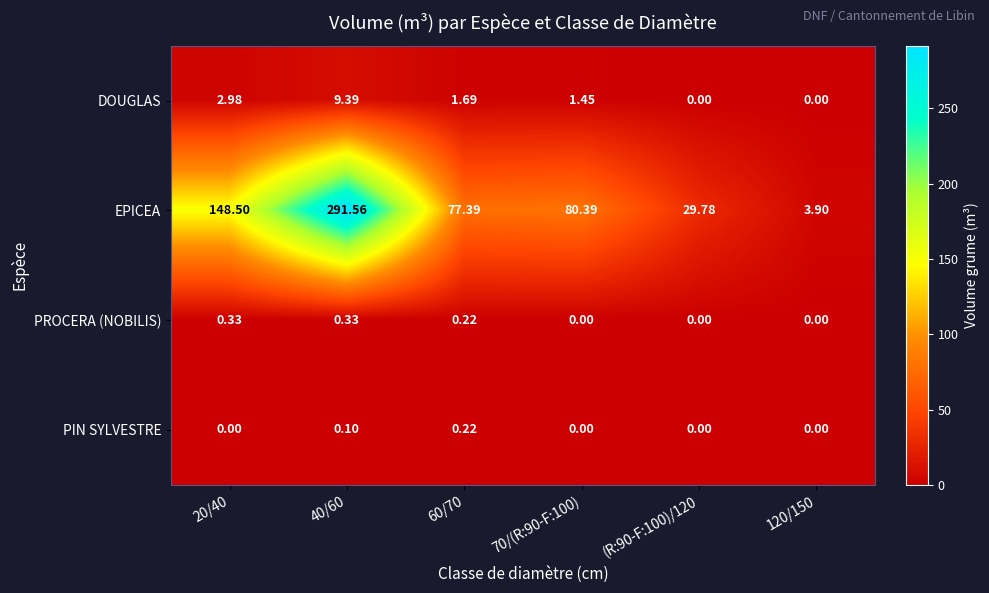

How many categories are shown in the chart?

6